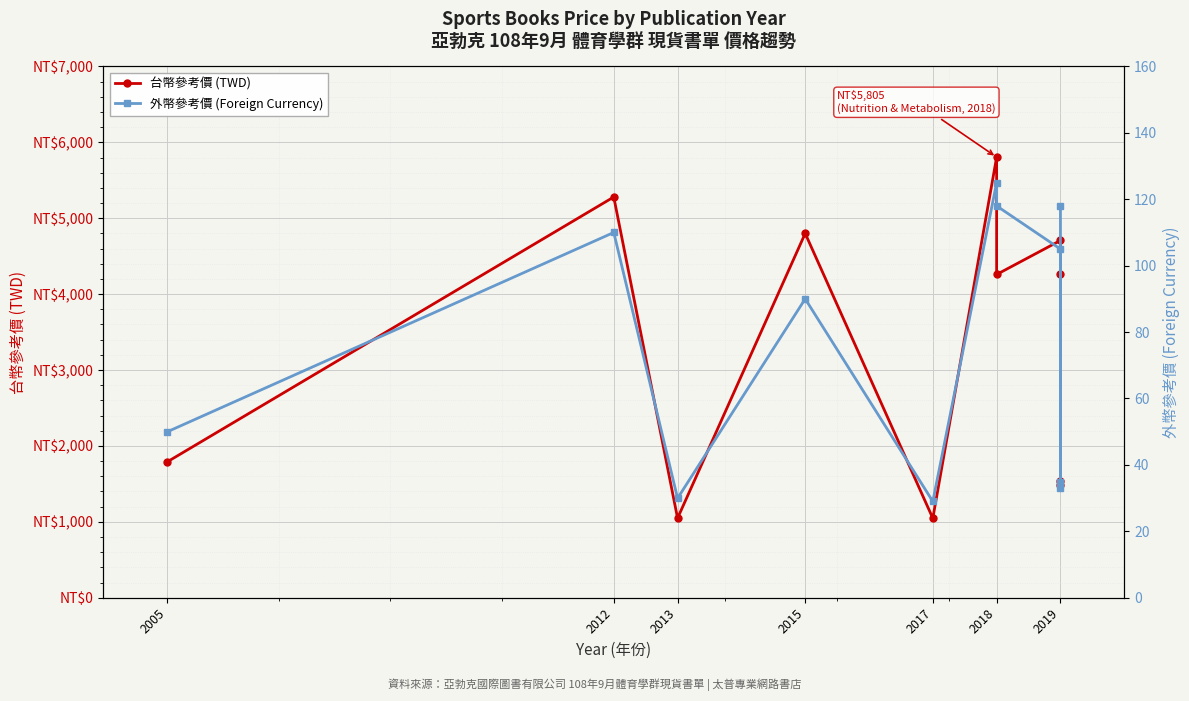

Rank the series by their average value, from highest to lowest.

台幣參考價 (TWD), 外幣參考價 (Foreign Currency)